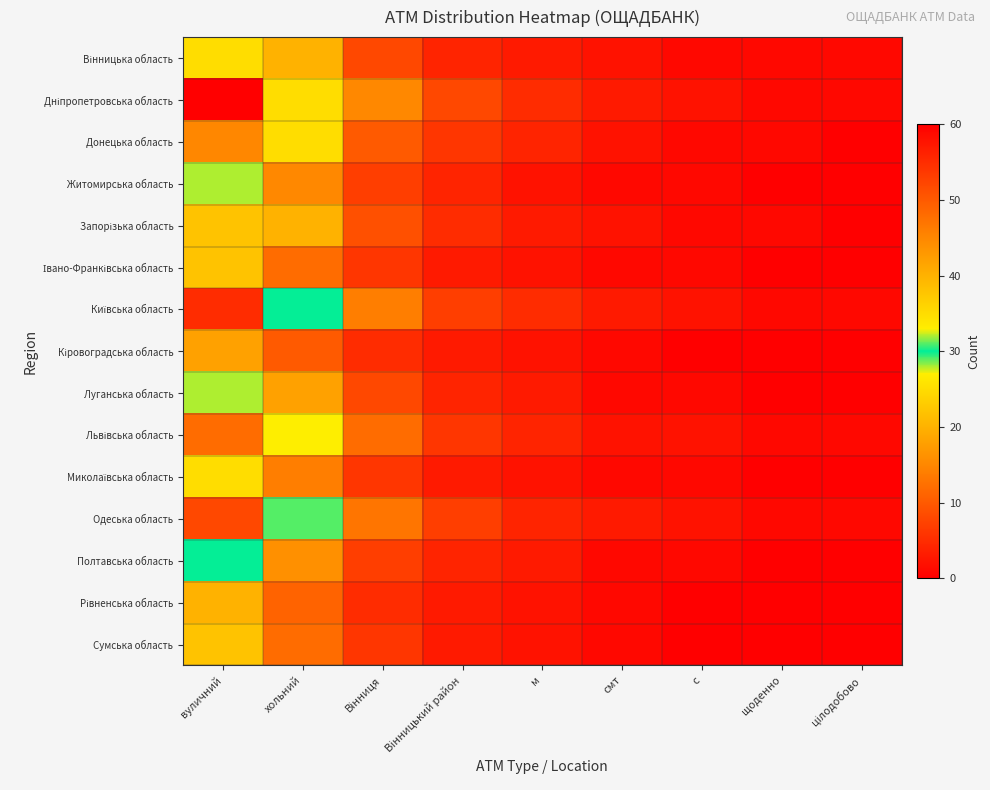

What is the greatest value displayed?

60